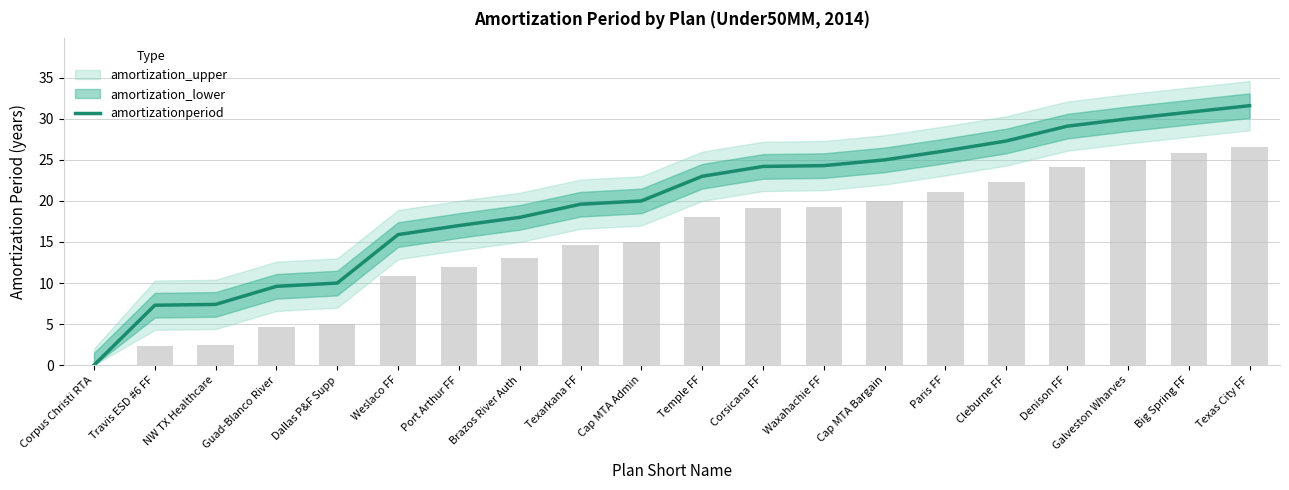

Is it true that the value at Weslaco FF is 15.9?

True